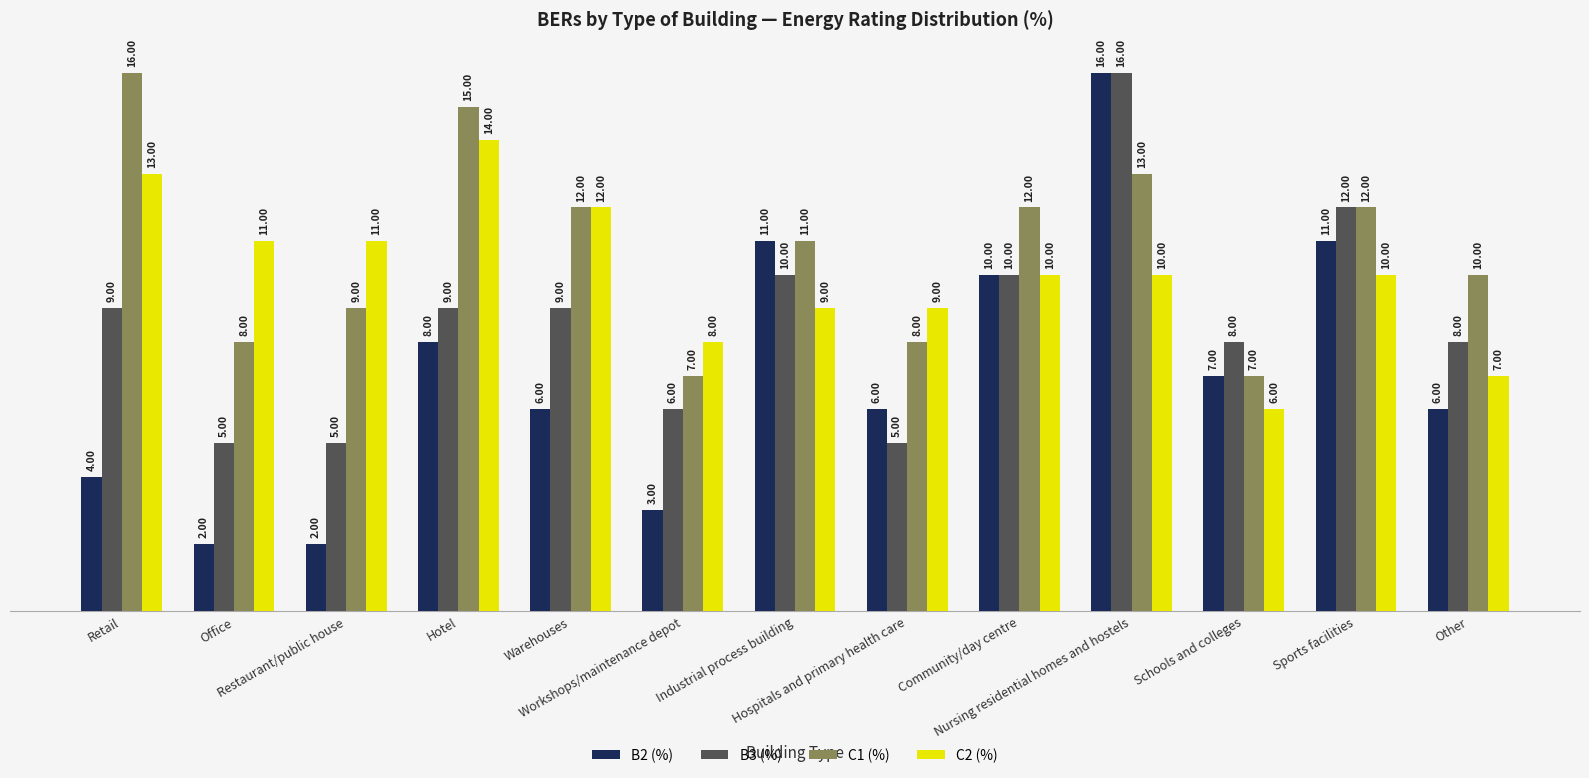

What is the total value across all series at Workshops/maintenance depot?

24